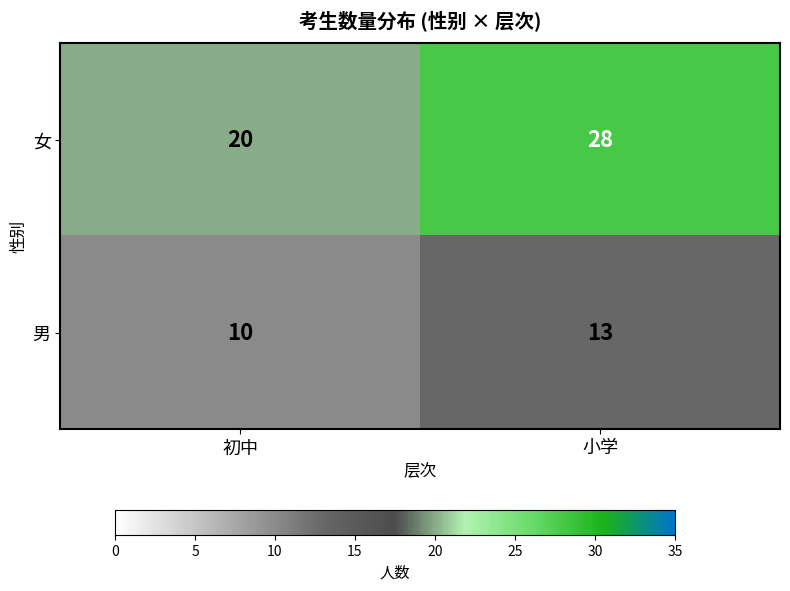

What is the average value of the 男 series?

12